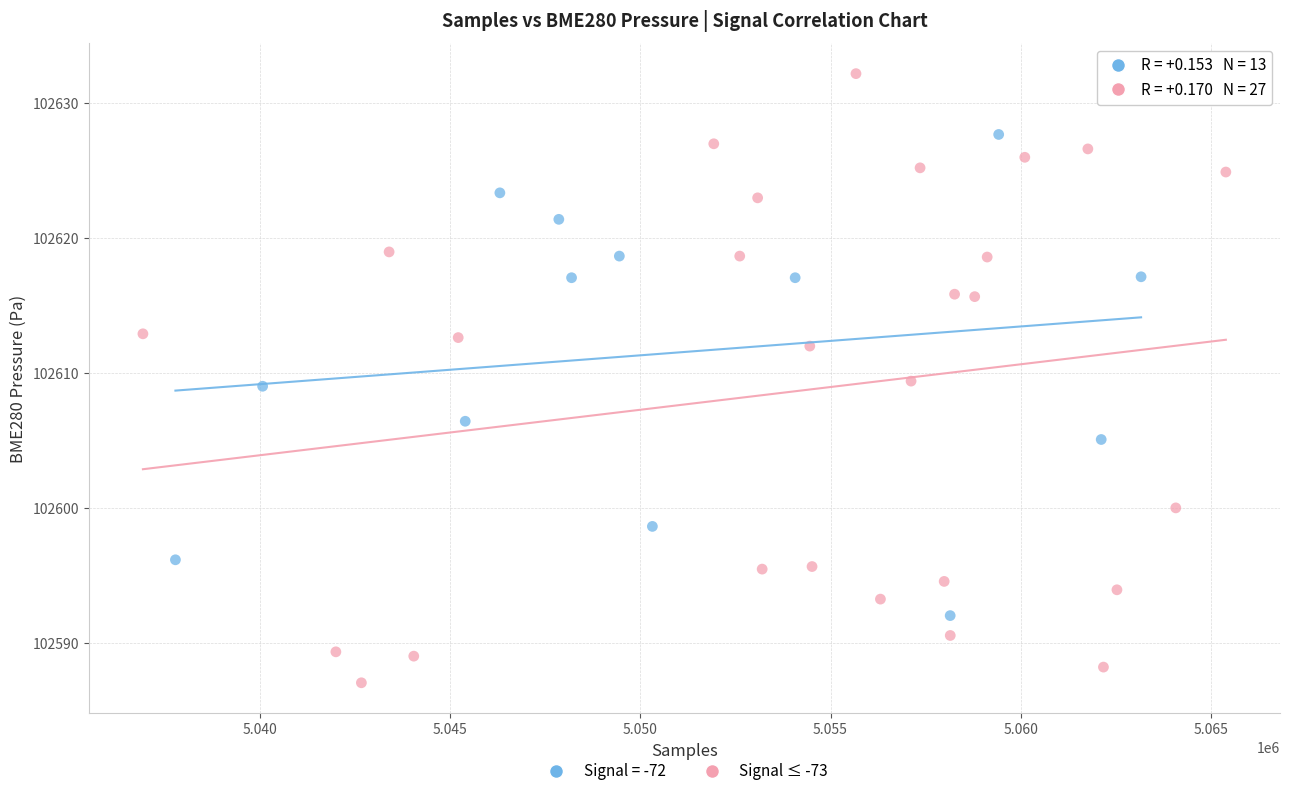

Which series reaches the minimum Y coordinate?

Signal ≤ -73